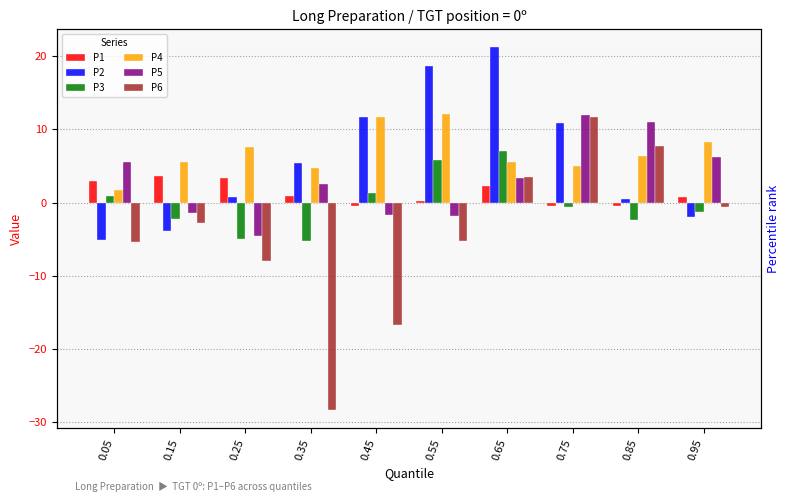

Reading left to right, extract all data points from this chart.

P1: 0.05=3.0	0.15=3.7	0.25=3.4	0.35=0.9	0.45=-0.4	0.55=0.2	0.65=2.3	0.75=-0.5	0.85=-0.5	0.95=0.8
P2: 0.05=-5.0	0.15=-3.9	0.25=0.8	0.35=5.5	0.45=11.8	0.55=18.6	0.65=21.2	0.75=10.9	0.85=0.6	0.95=-2.0
P3: 0.05=0.9	0.15=-2.3	0.25=-4.9	0.35=-5.2	0.45=1.3	0.55=5.8	0.65=7.1	0.75=-0.6	0.85=-2.4	0.95=-1.3
P4: 0.05=1.7	0.15=5.5	0.25=7.6	0.35=4.8	0.45=11.8	0.55=12.1	0.65=5.5	0.75=5.0	0.85=6.3	0.95=8.2
P5: 0.05=5.6	0.15=-1.4	0.25=-4.6	0.35=2.6	0.45=-1.7	0.55=-1.8	0.65=3.4	0.75=12.0	0.85=11.1	0.95=6.2
P6: 0.05=-5.4	0.15=-2.8	0.25=-7.9	0.35=-28.3	0.45=-16.7	0.55=-5.3	0.65=3.5	0.75=11.7	0.85=7.8	0.95=-0.6